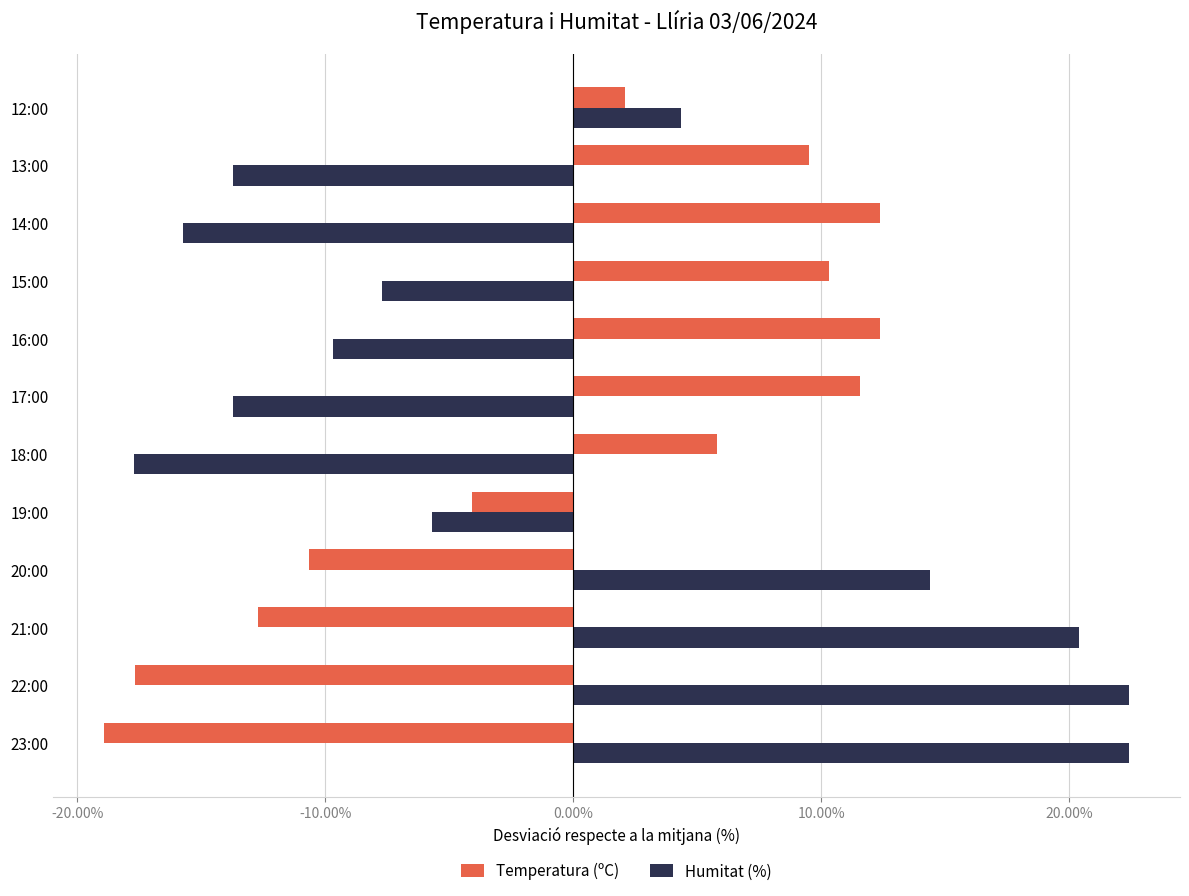

Rank the series by their maximum value, from lowest to highest.

Temperatura (ºC), Humitat (%)